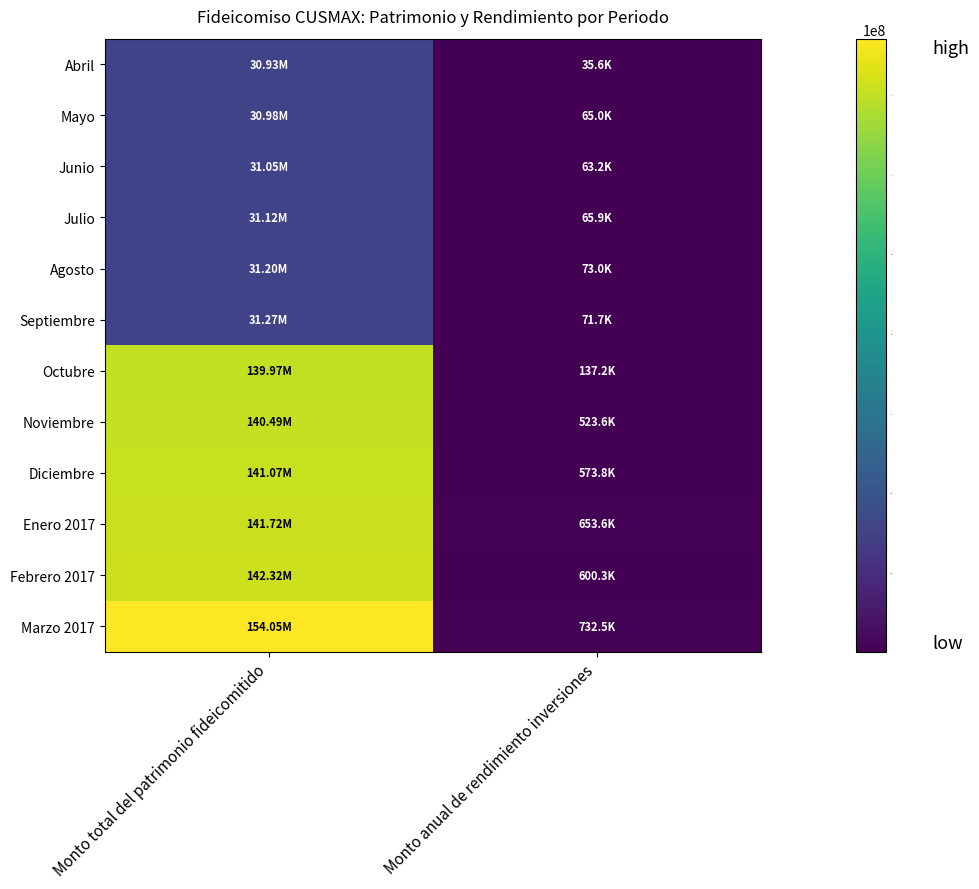

Reading left to right, what are all the values shown in this chart?

Abril: Monto total del patrimonio fideicomitido=30928390.9	Monto anual de rendimiento inversiones=35584.8
Mayo: Monto total del patrimonio fideicomitido=30983936.0	Monto anual de rendimiento inversiones=65000.6
Junio: Monto total del patrimonio fideicomitido=31047121.1	Monto anual de rendimiento inversiones=63185.1
Julio: Monto total del patrimonio fideicomitido=31122428.9	Monto anual de rendimiento inversiones=65852.3
Agosto: Monto total del patrimonio fideicomitido=31195477.6	Monto anual de rendimiento inversiones=73048.7
Septiembre: Monto total del patrimonio fideicomitido=31267158.3	Monto anual de rendimiento inversiones=71680.8
Octubre: Monto total del patrimonio fideicomitido=139969645.5	Monto anual de rendimiento inversiones=137226.5
Noviembre: Monto total del patrimonio fideicomitido=140493261.9	Monto anual de rendimiento inversiones=523616.4
Diciembre: Monto total del patrimonio fideicomitido=141067097.7	Monto anual de rendimiento inversiones=573835.7
Enero 2017: Monto total del patrimonio fideicomitido=141720738.4	Monto anual de rendimiento inversiones=653640.7
Febrero 2017: Monto total del patrimonio fideicomitido=142320999.2	Monto anual de rendimiento inversiones=600260.8
Marzo 2017: Monto total del patrimonio fideicomitido=154053511.5	Monto anual de rendimiento inversiones=732512.3